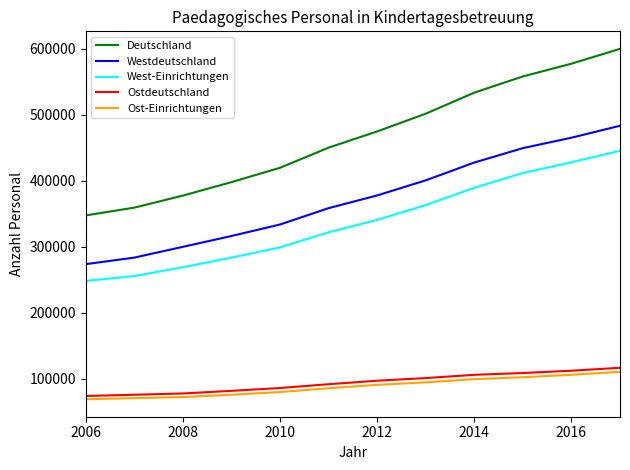

Which series has the largest range (max minus min)?

Deutschland